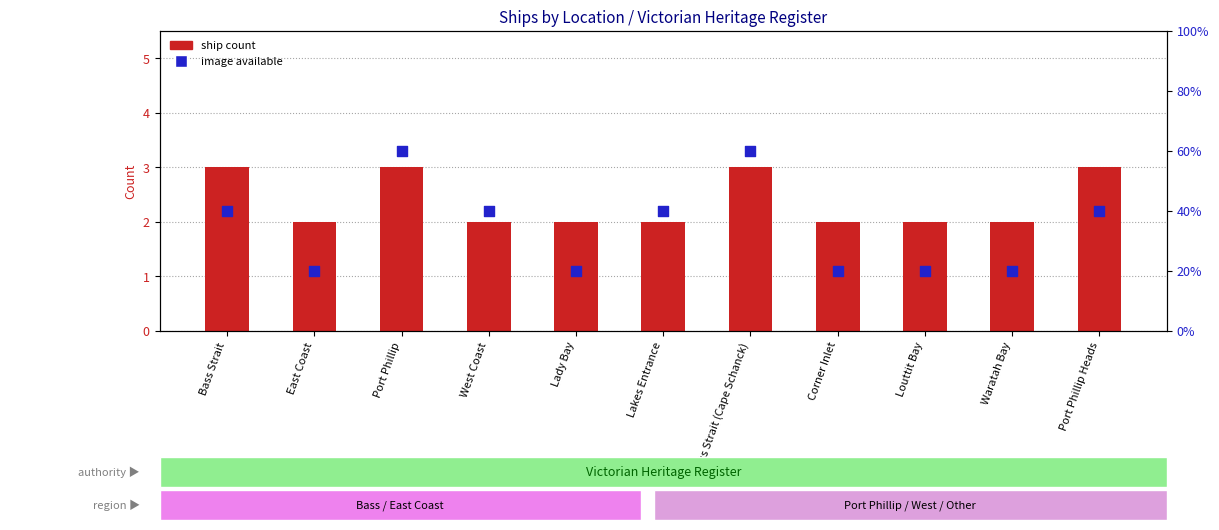

Which series reaches the minimum Y coordinate?

image available